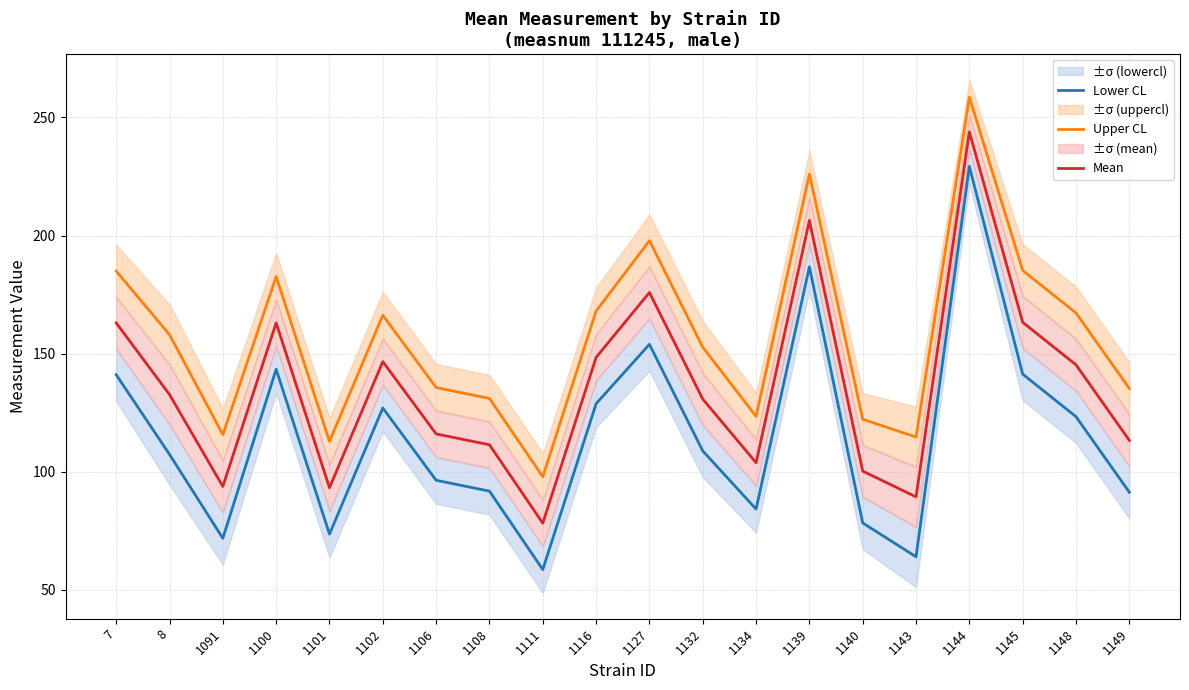

List the series in order of their peak value, lowest first.

Lower CL, Mean, Upper CL